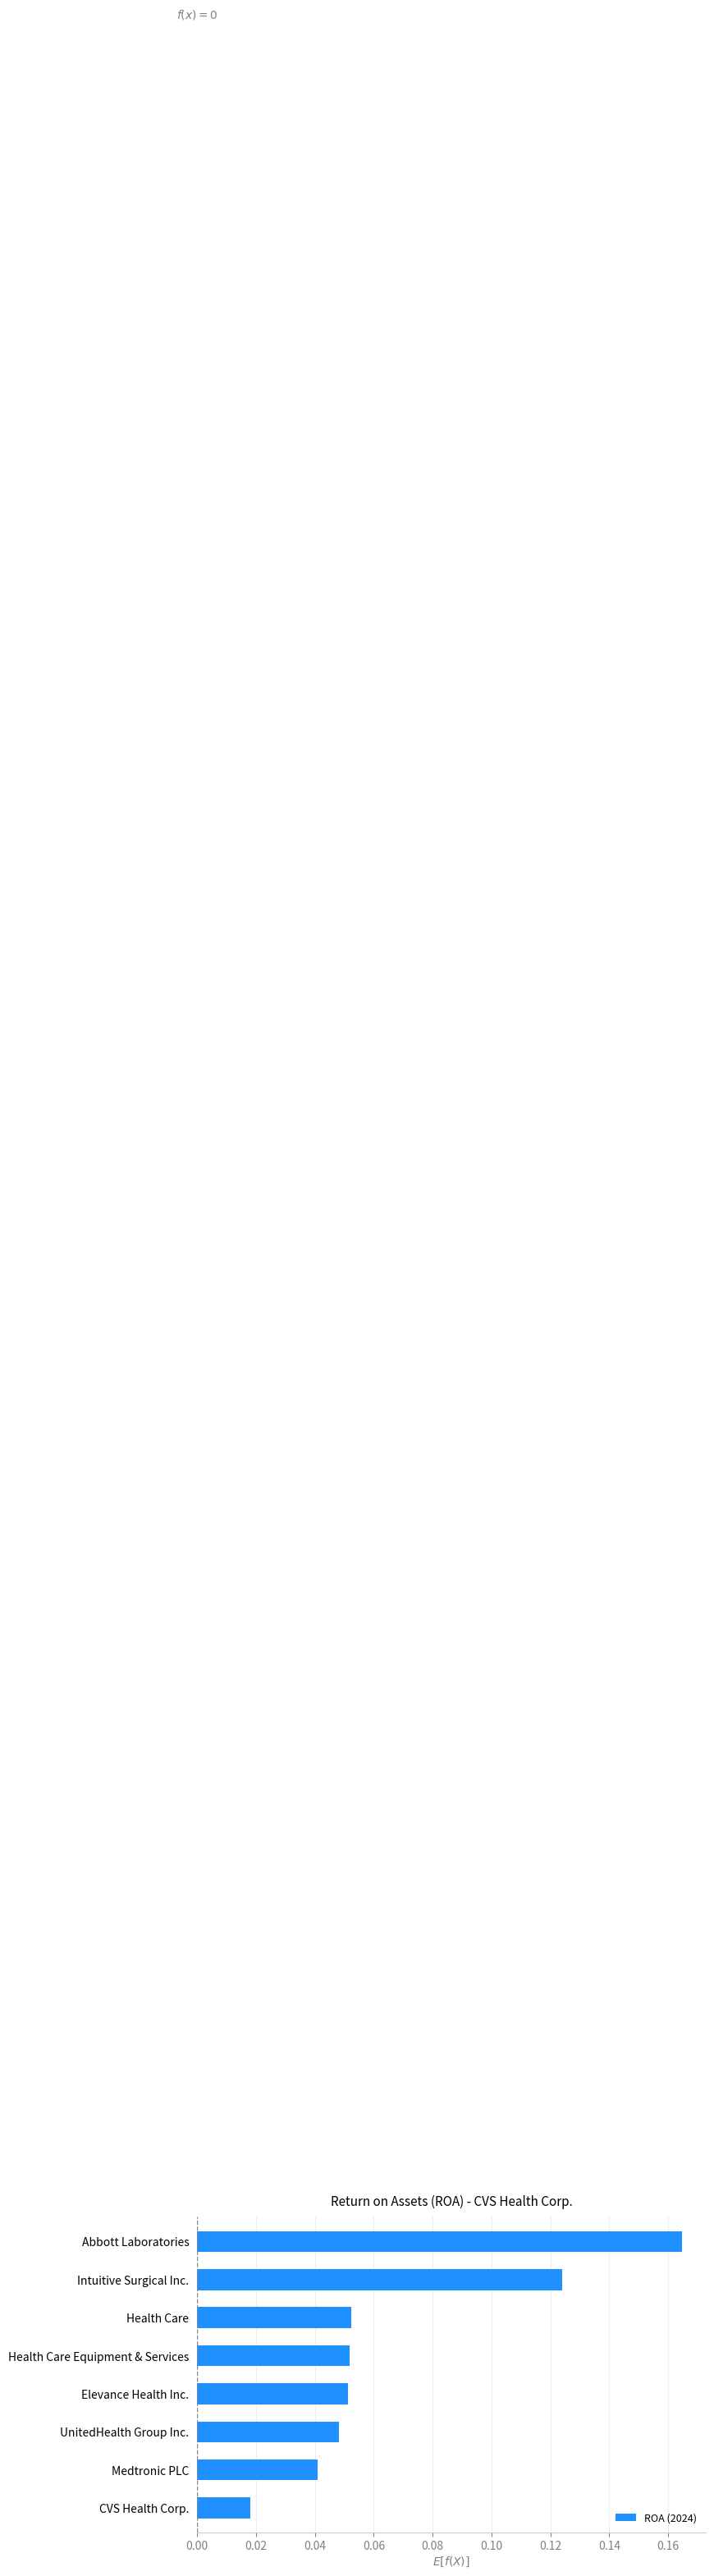

What is the change in value from Medtronic PLC to Intuitive Surgical Inc.?

+0.1